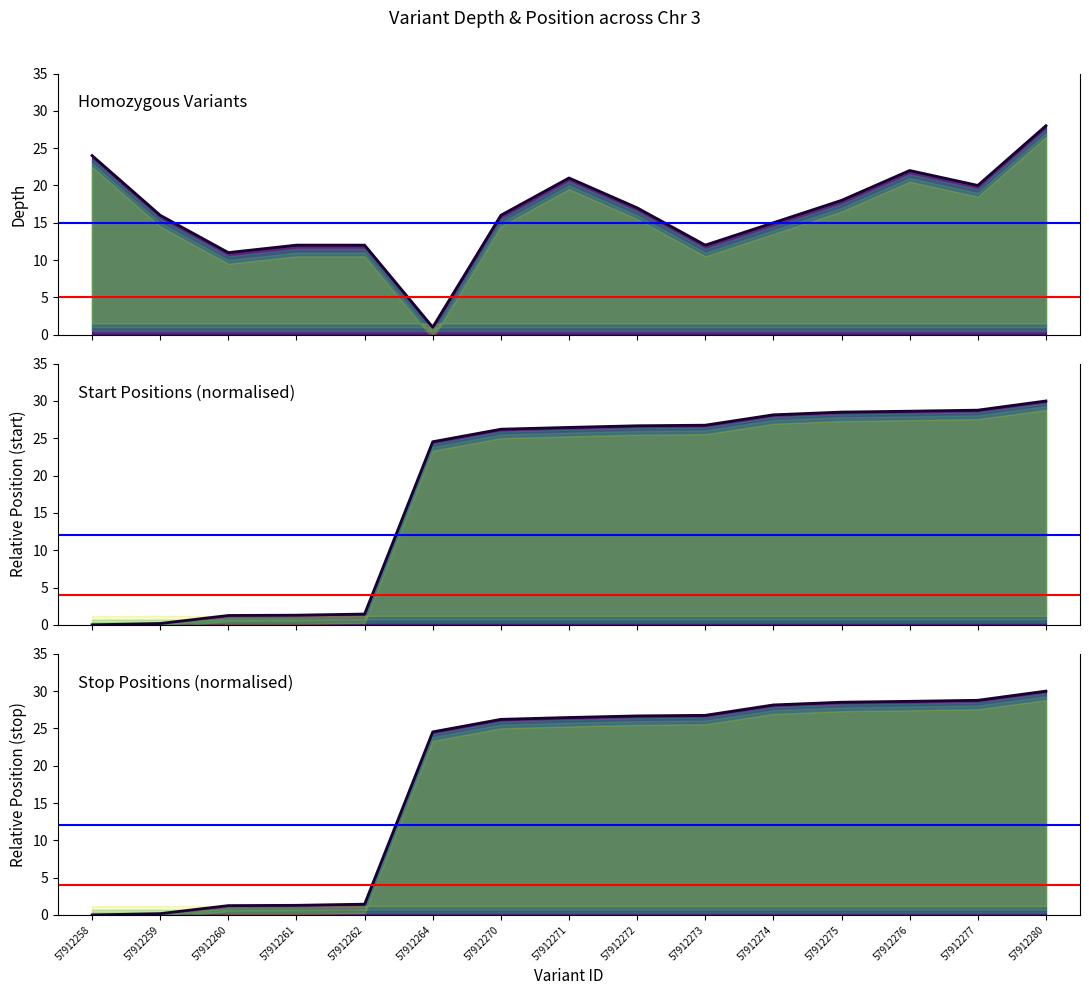

The value of stop_norm at 57912277 is 28.8. True or false?

True